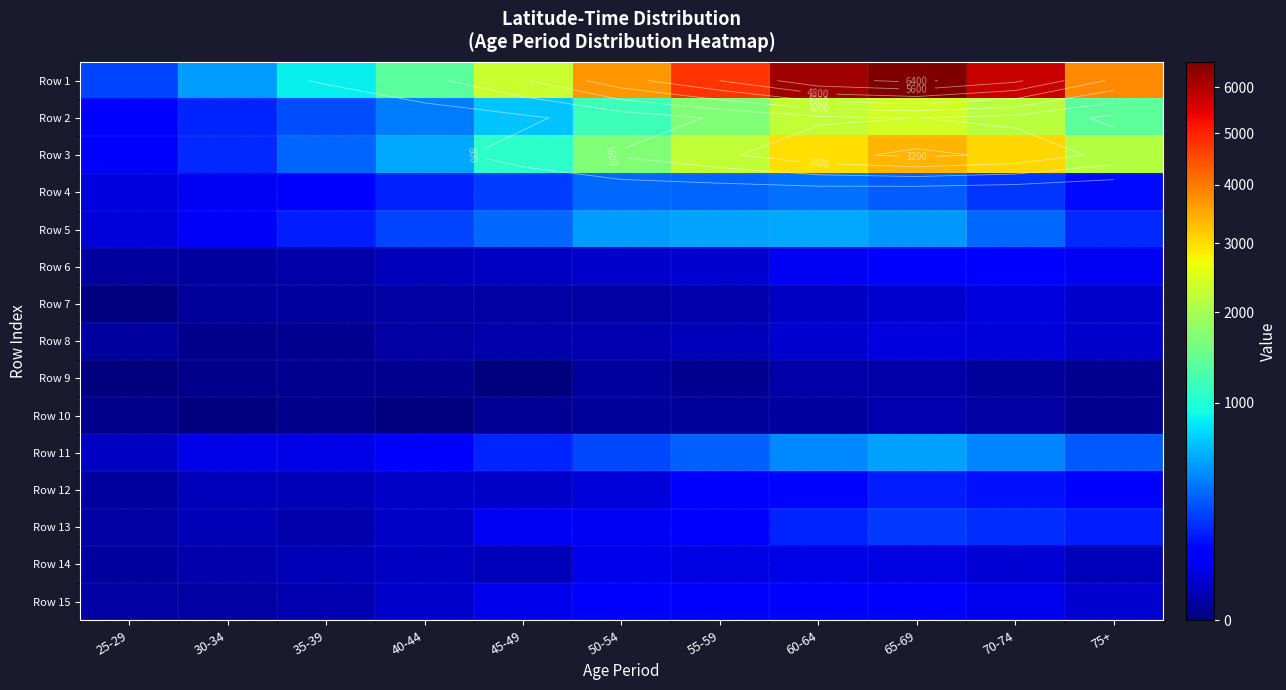

Rank the series by their maximum value, from highest to lowest.

Row 1, Row 3, Row 2, Row 5, Row 11, Row 4, Row 13, Row 12, Row 15, Row 6, Row 14, Row 7, Row 8, Row 10, Row 9